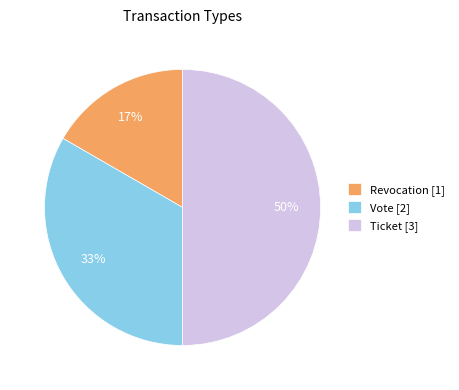

To the nearest percent, what portion does Revocation [1] represent?

17%